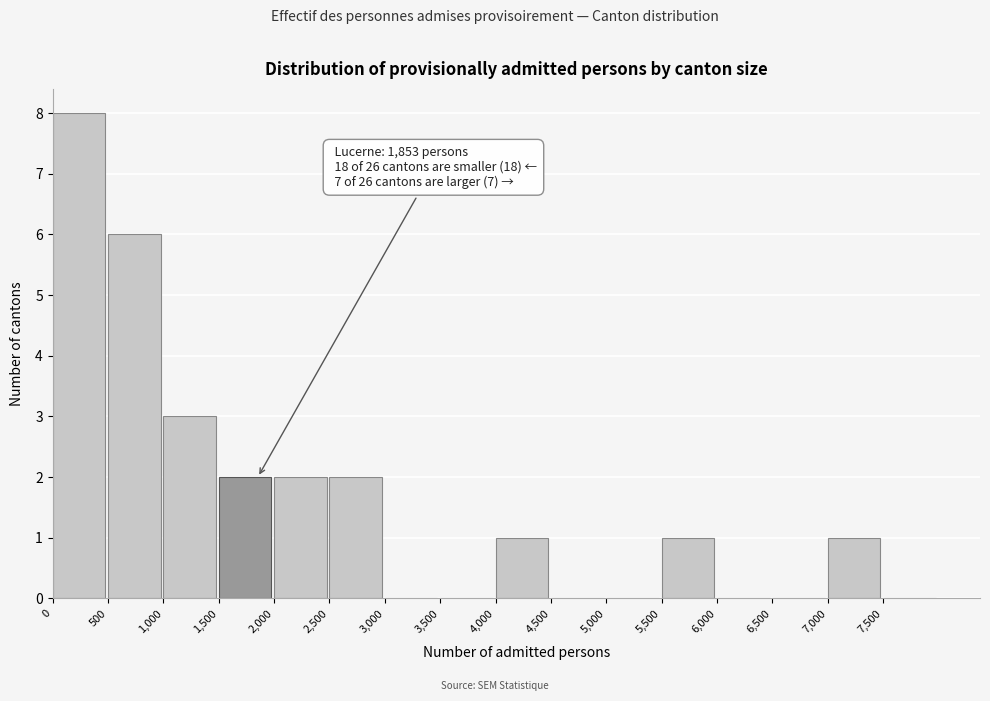

Over which range of the x-axis is the bar tallest?

0 to 500